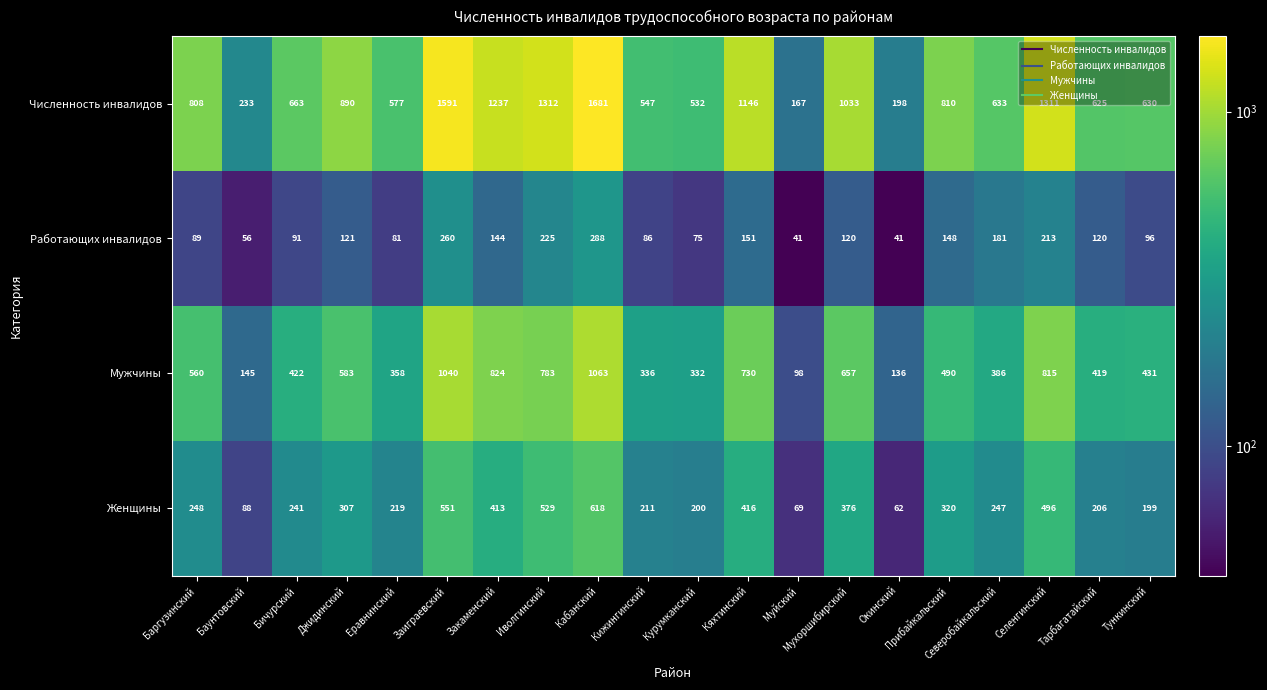

Count the number of categories in the chart.

20